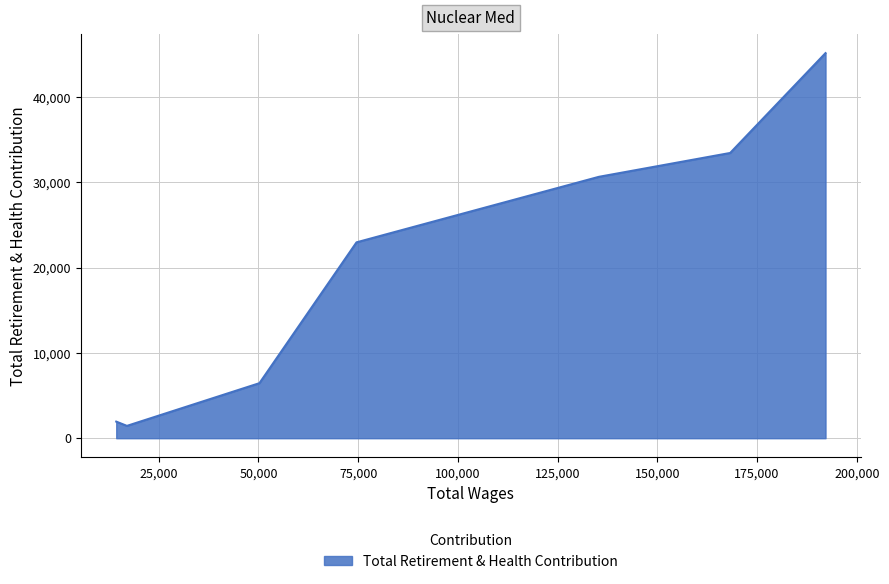

What is the difference between the maximum and minimum values?

43716